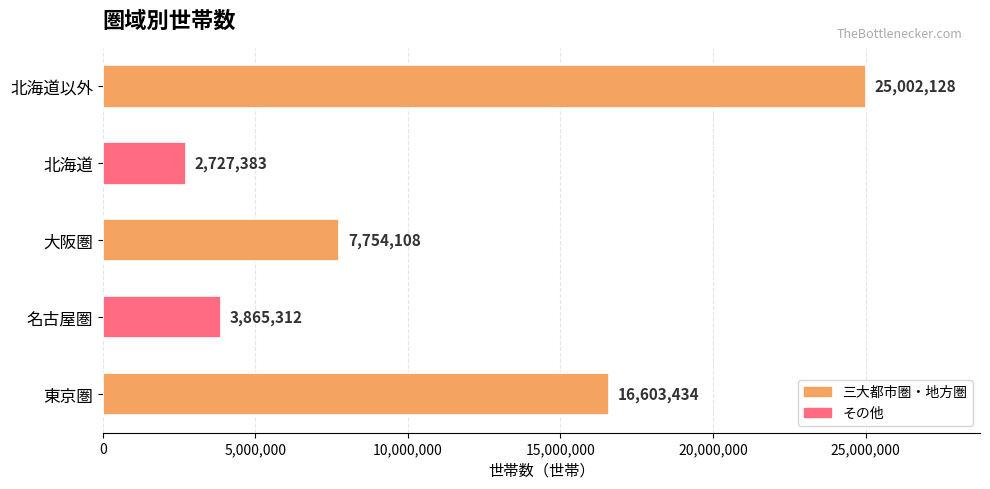

How many bars are there in total?

5